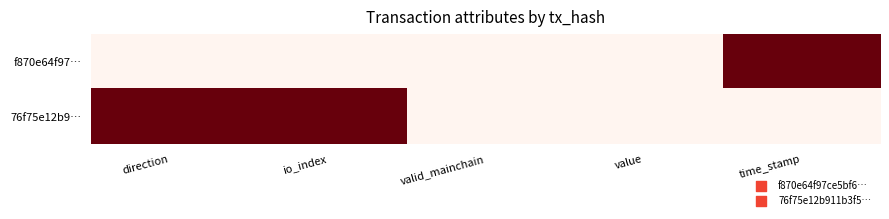

Rank the series by their maximum value, from lowest to highest.

f870e64f97…, 76f75e12b9…